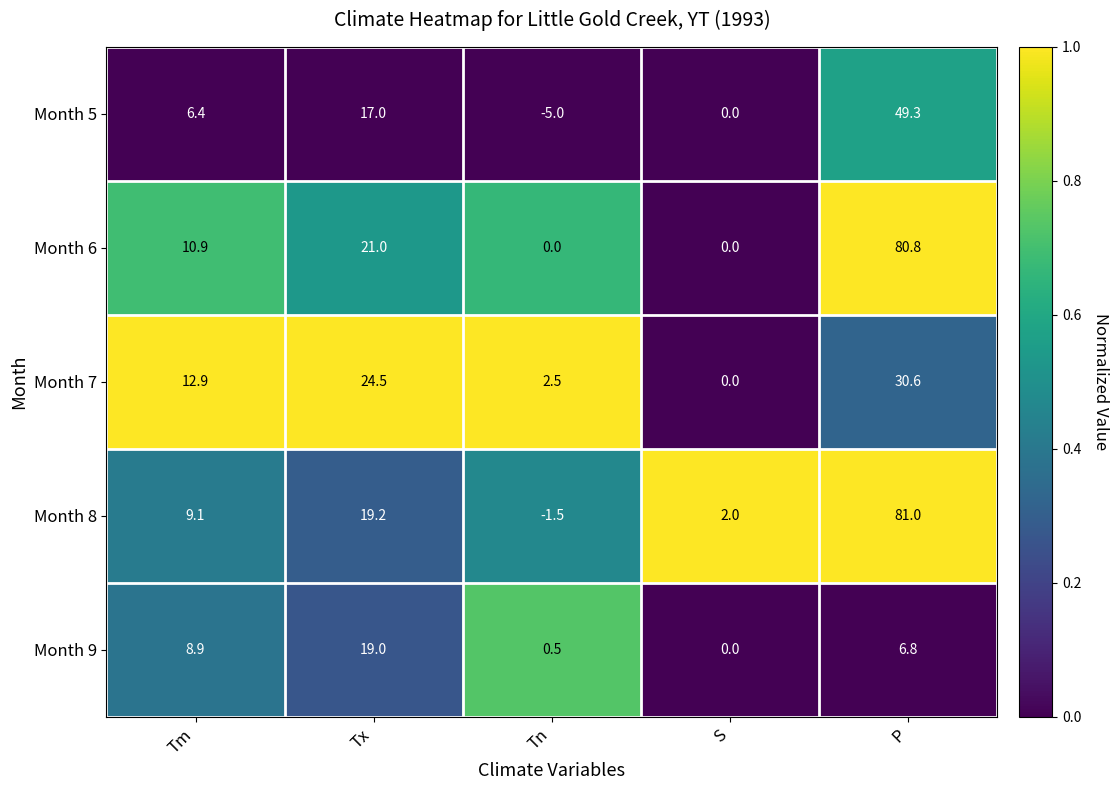

How many data points does each series have?

5